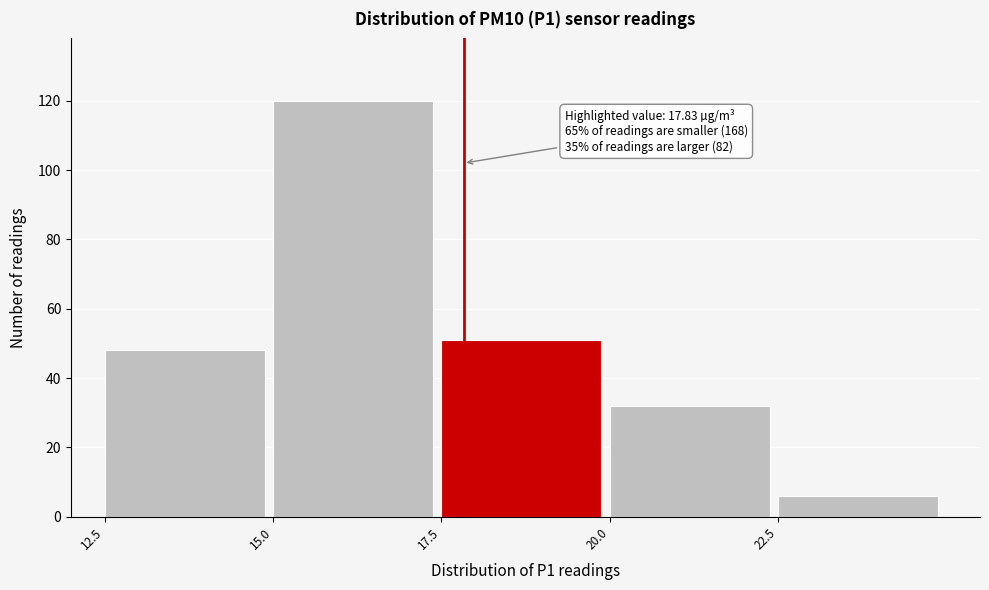

Over which range of the x-axis is the bar tallest?

15.0 to 17.5